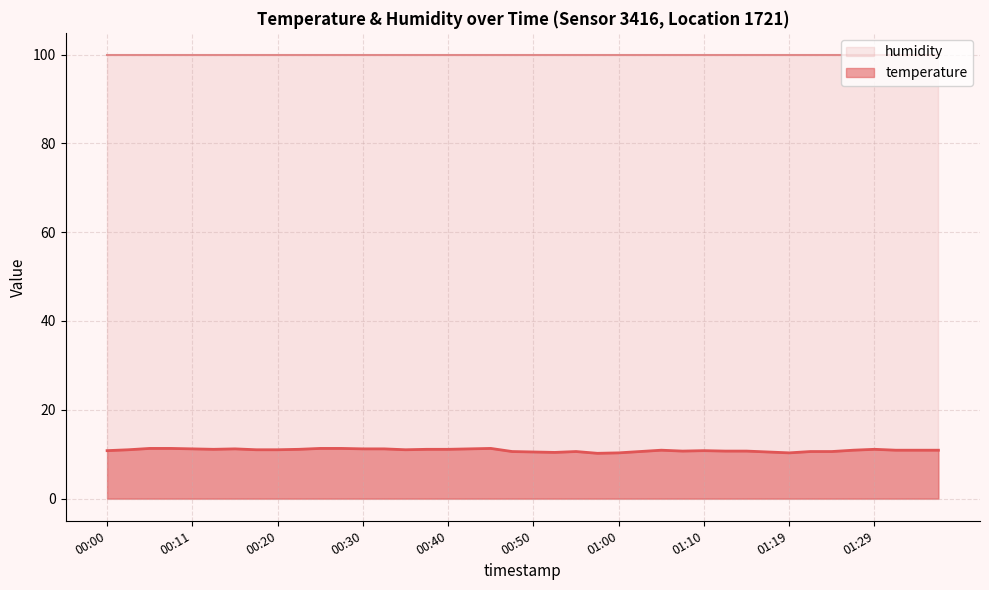

Where is the data nearest to the value 10?

00:57